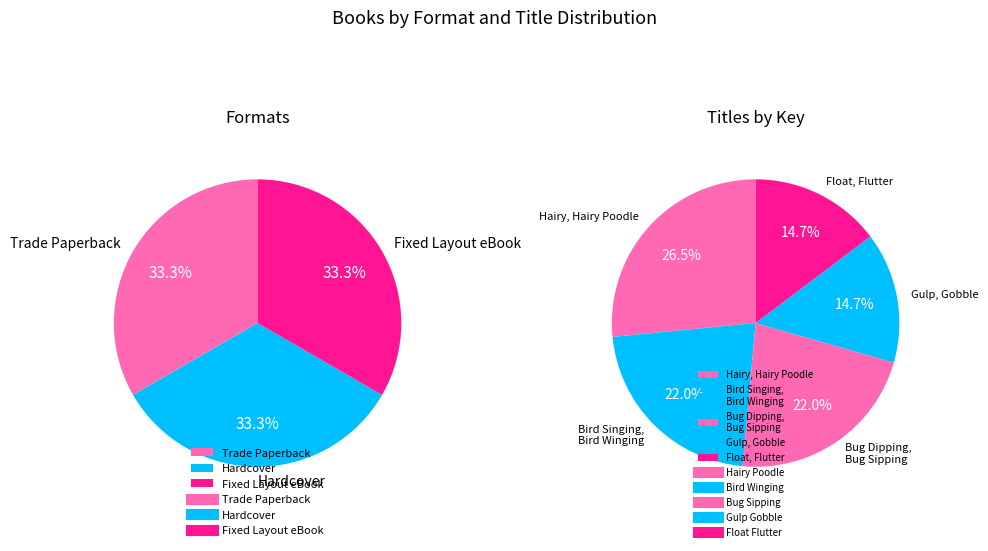

To the nearest percent, what percentage of the pie is Float, Flutter?

15%